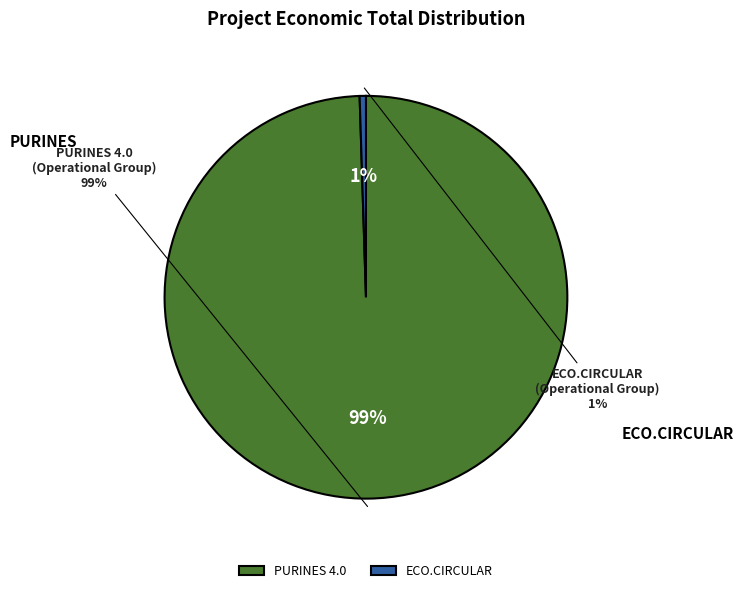

Is it true that ECO.CIRCULAR is 12% of the pie?

False